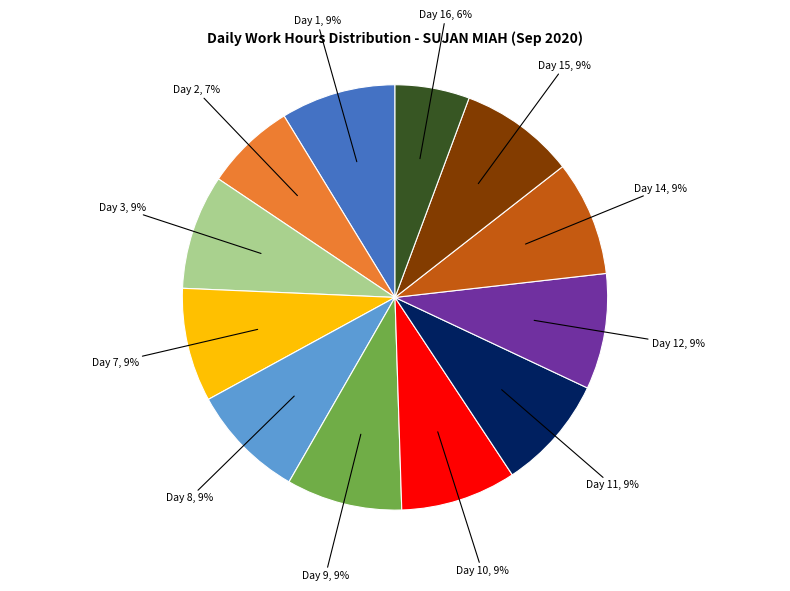

Is there any slice that represents more than half of the pie?

No